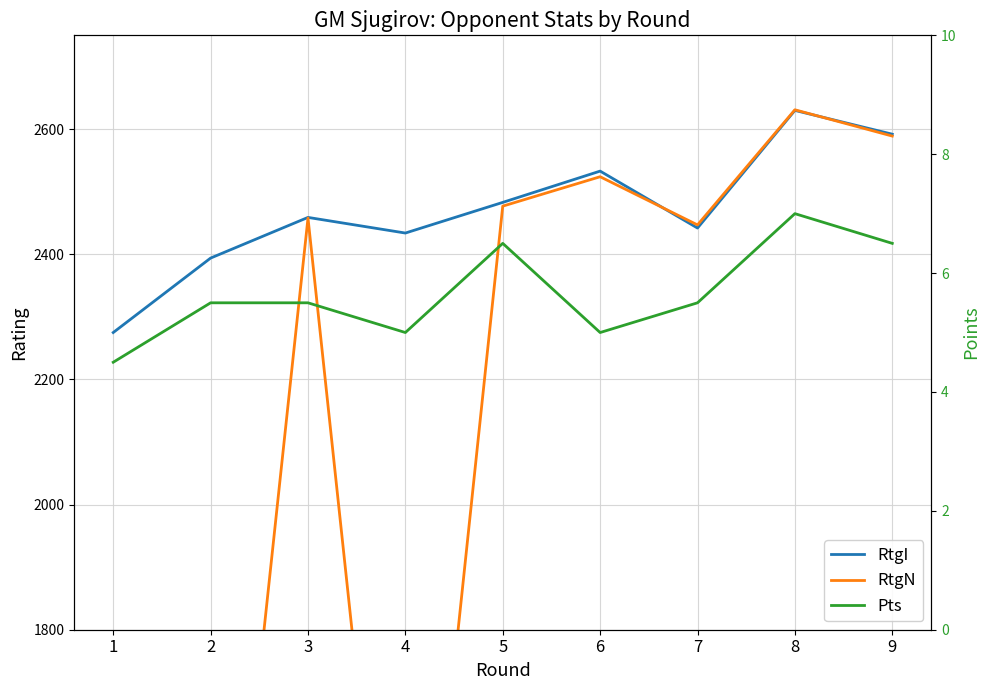

True or false: RtgN has more than 1 interior local peaks.

True